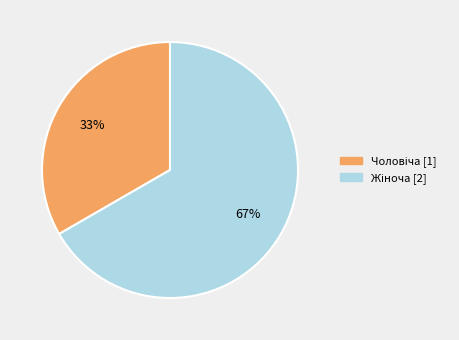

Count the number of slices in the pie.

2